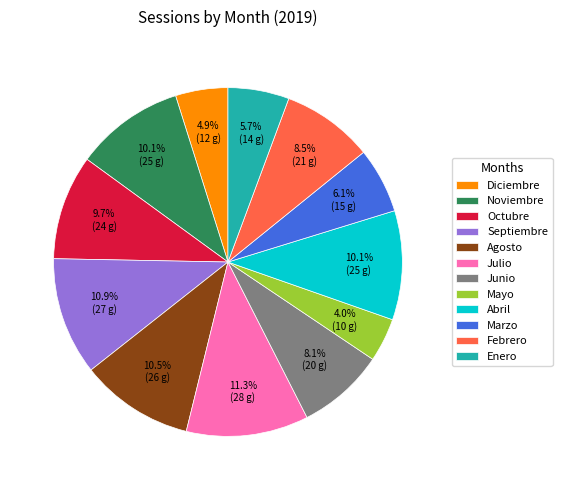

To the nearest percent, what is the difference between the largest and smallest slice percentages?

7%